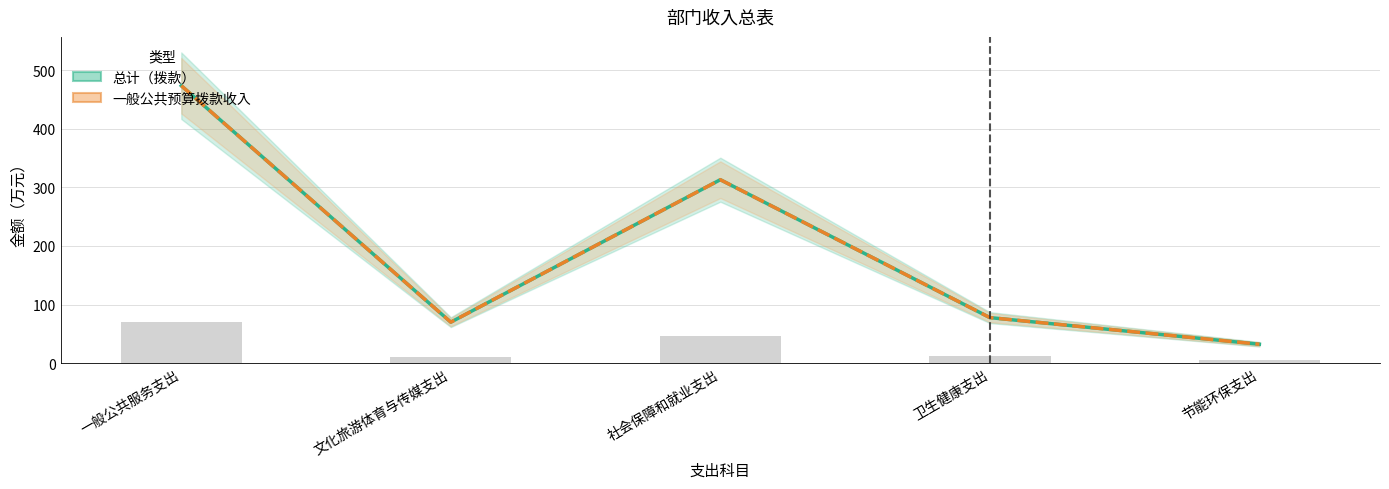

How many values in the 一般公共预算拨款收入 series exceed 77?

3